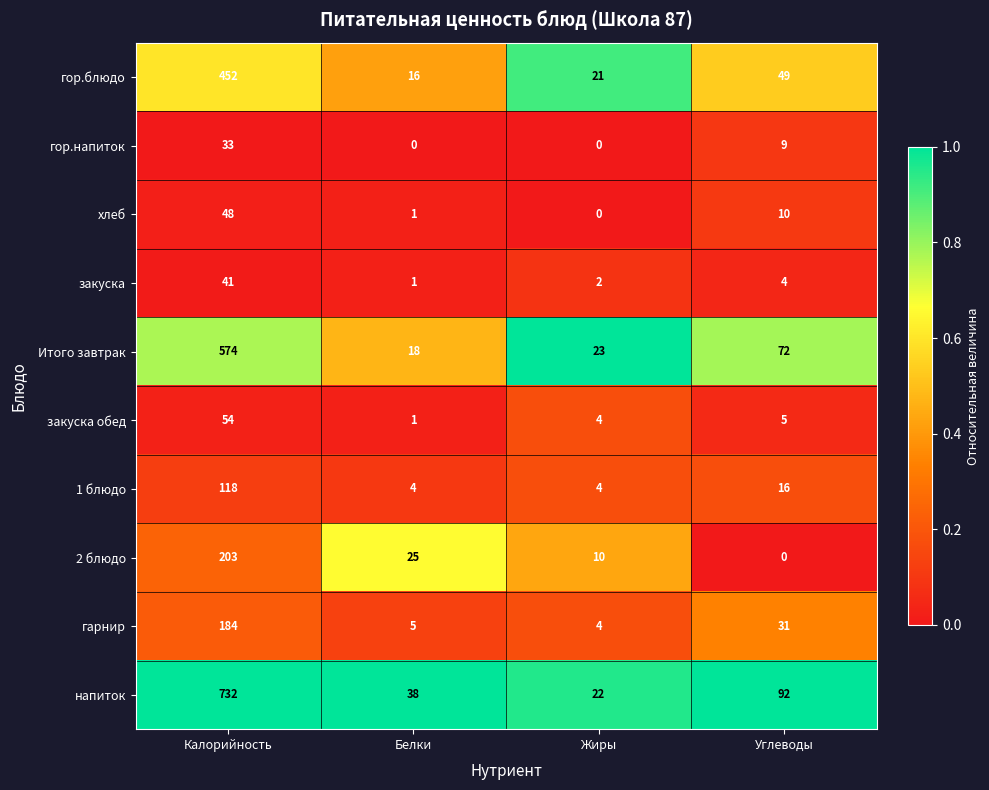

Which category has the highest value across all series?

Калорийность